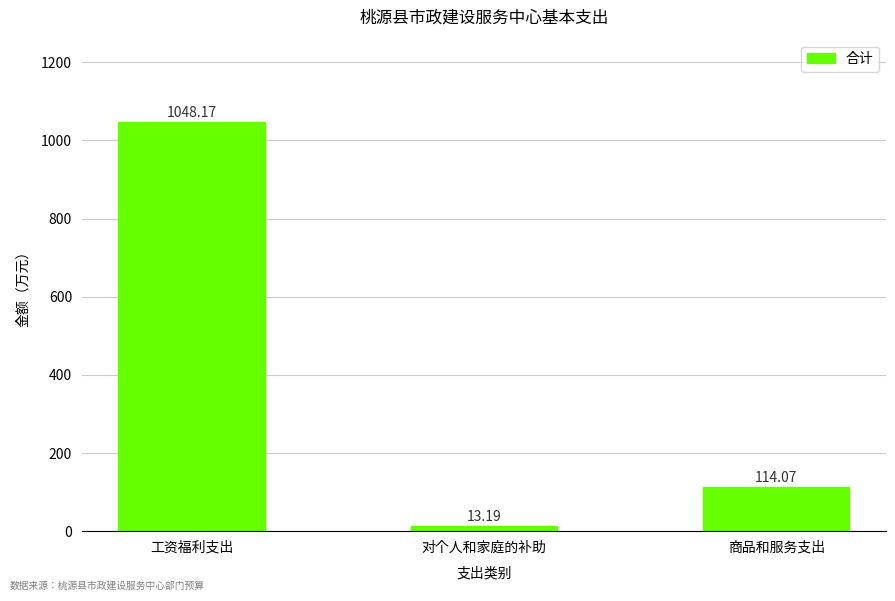

Which label corresponds to the largest value in the chart?

工资福利支出